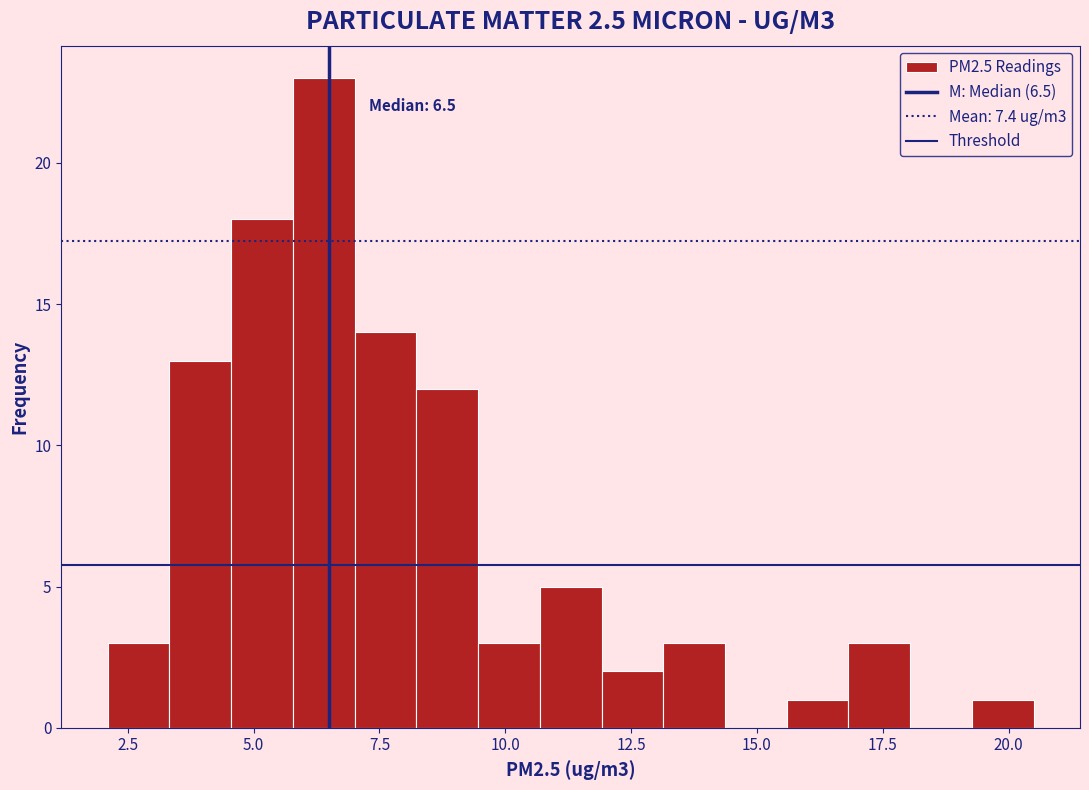

Read against the x-axis, roughly where is the centre of the tallest bar?

6.5